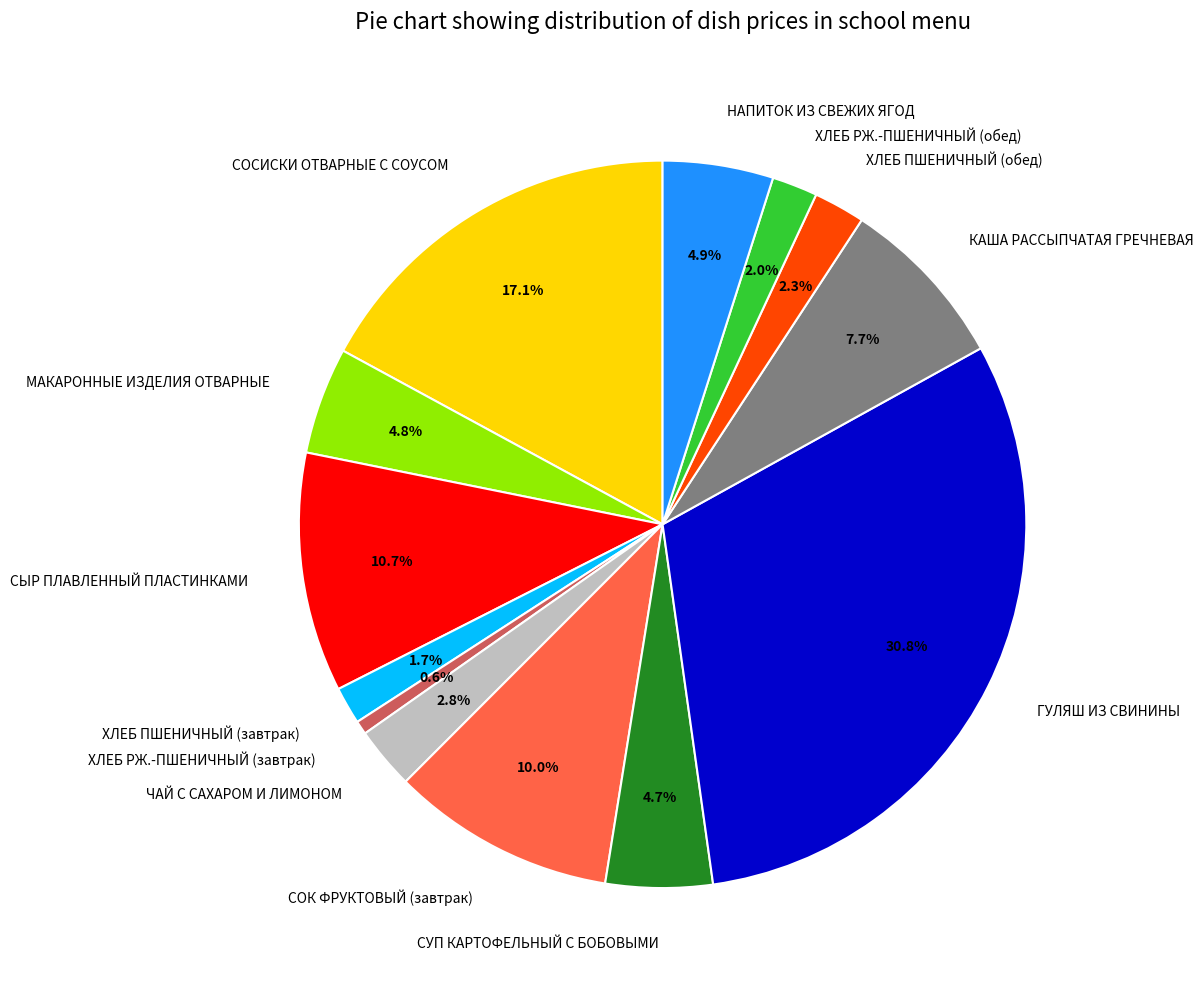

To the nearest percent, what is the difference between the КАША РАССЫПЧАТАЯ ГРЕЧНЕВАЯ and СОК ФРУКТОВЫЙ (завтрак) slice percentages?

2%